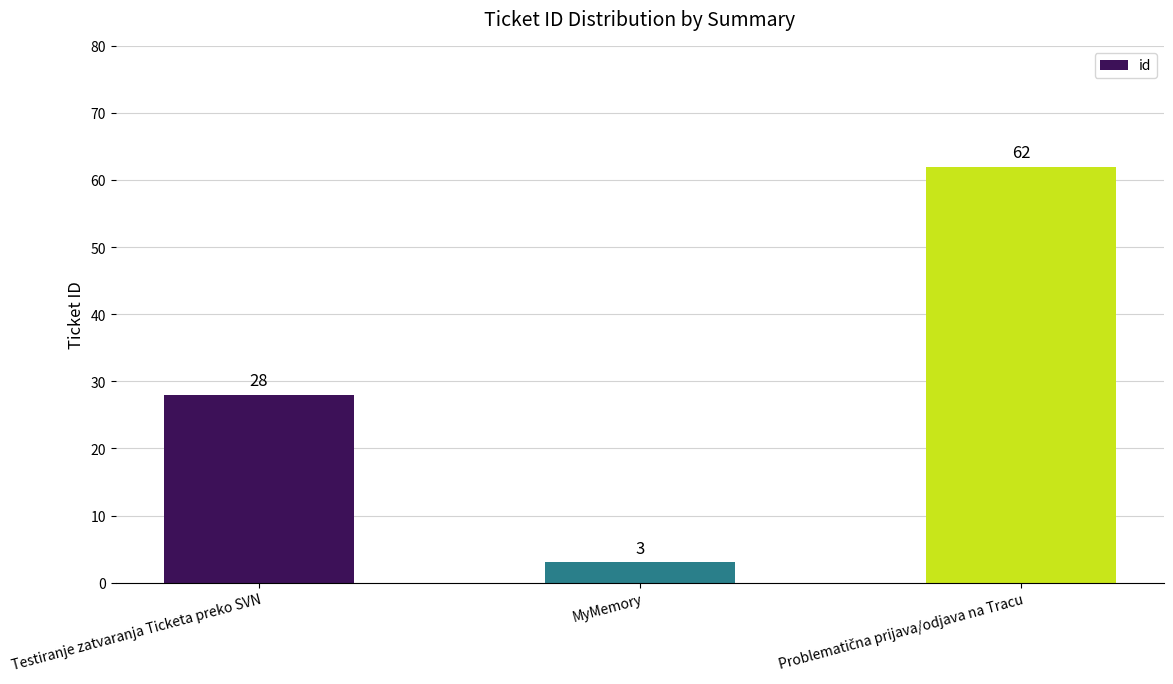

Which category has the lowest value across all series?

MyMemory